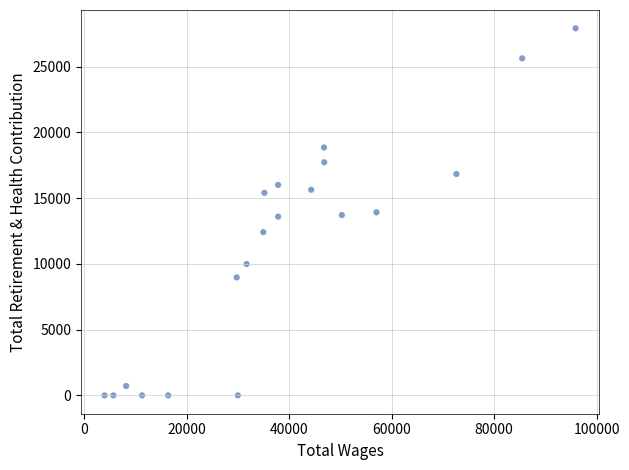

What is the range of X values (max minus min)?

91966